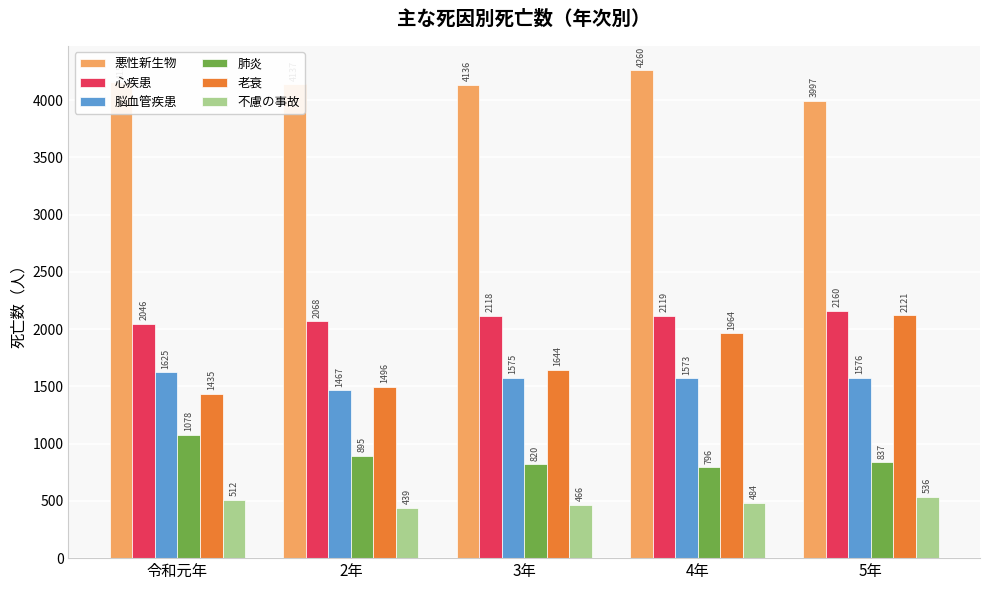

What is the minimum value for 老衰?

1435